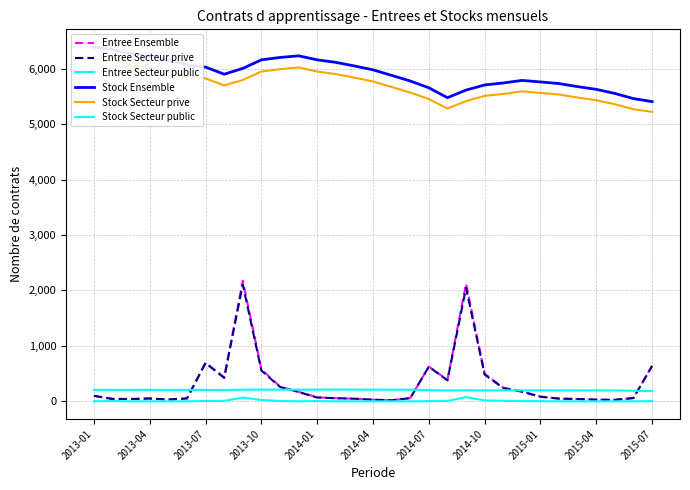

True or false: Entree Secteur prive has a value of 47 at 14.

True